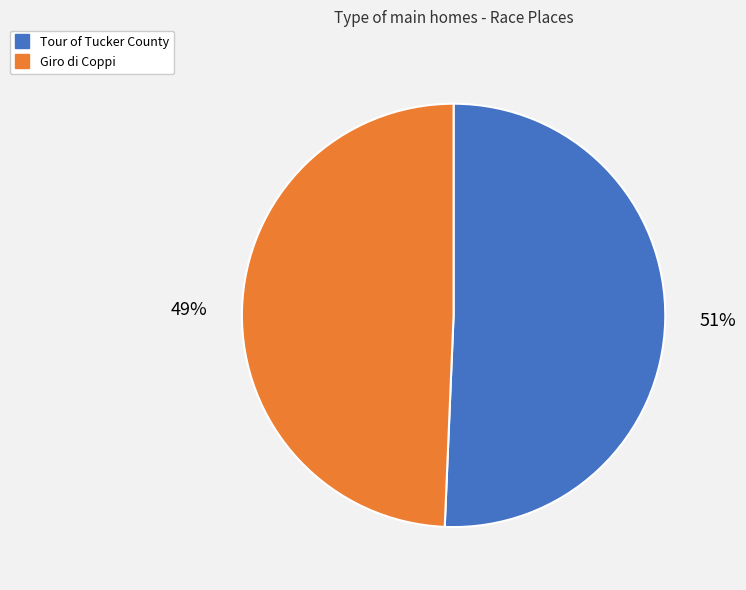

Count the number of slices in the pie.

2